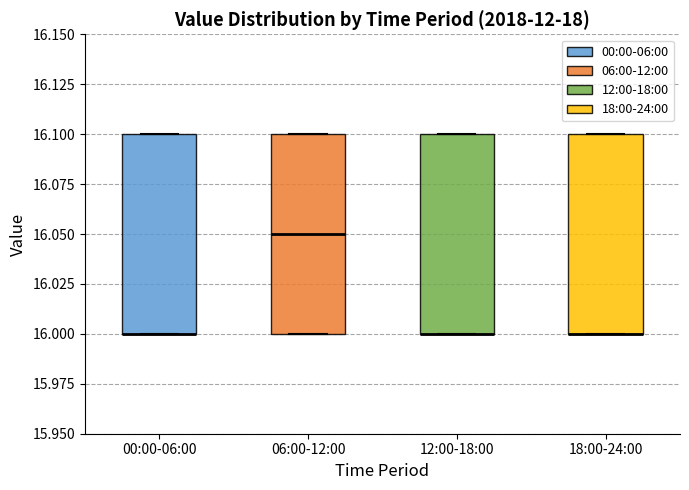

Reading left to right, read every box against the y-axis: the position of its median line, the range the box covers, and the ends of its whiskers. The values are not printed on the chart, so give them approximately, as read against the axis.

00:00-06:00: median 16.00 (drawn on the box's lower edge), box 16.00 to 16.10, whiskers 16.00 to 16.10
06:00-12:00: median 16.05, box 16.00 to 16.10, whiskers 16.00 to 16.10
12:00-18:00: median 16.00 (drawn on the box's lower edge), box 16.00 to 16.10, whiskers 16.00 to 16.10
18:00-24:00: median 16.00 (drawn on the box's lower edge), box 16.00 to 16.10, whiskers 16.00 to 16.10